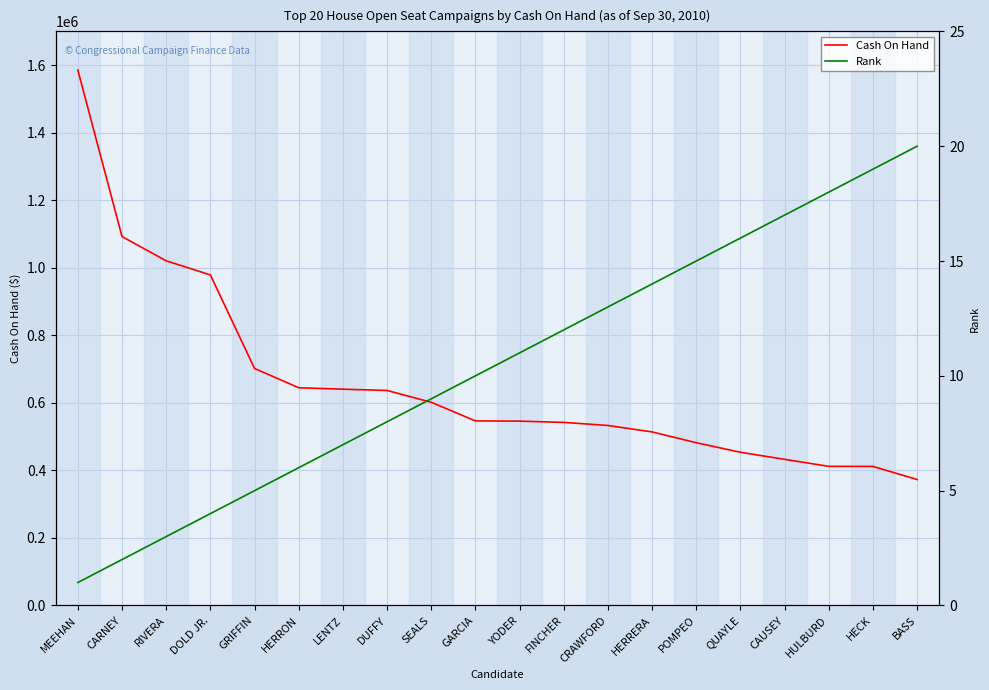

True or false: Cash On Hand has a value of 542161.8 at FINCHER.

True